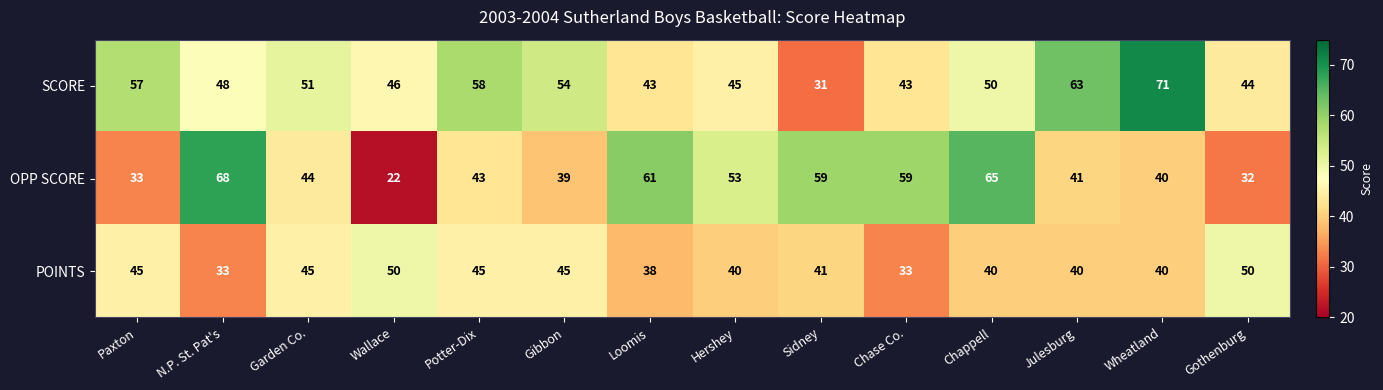

What is the highest value of the SCORE series?

71